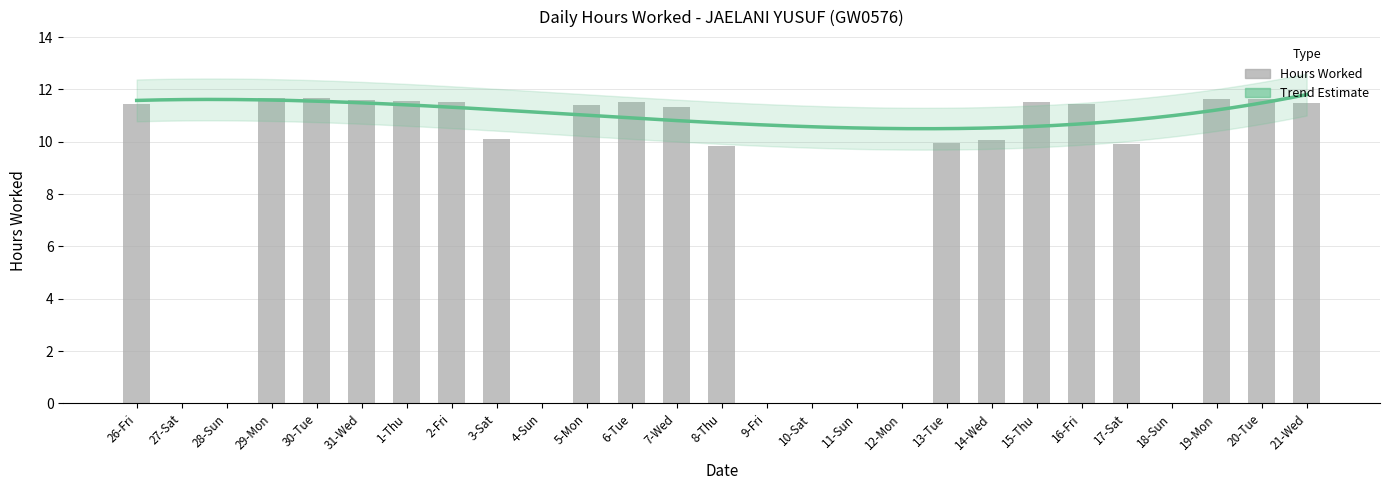

What is the sum of the values at 21-Wed and 4-Sun?

11.5